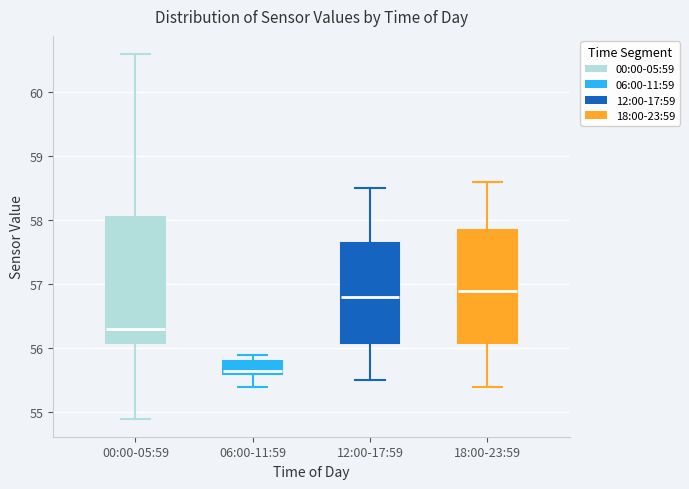

Which box's median line is the lowest?

06:00-11:59